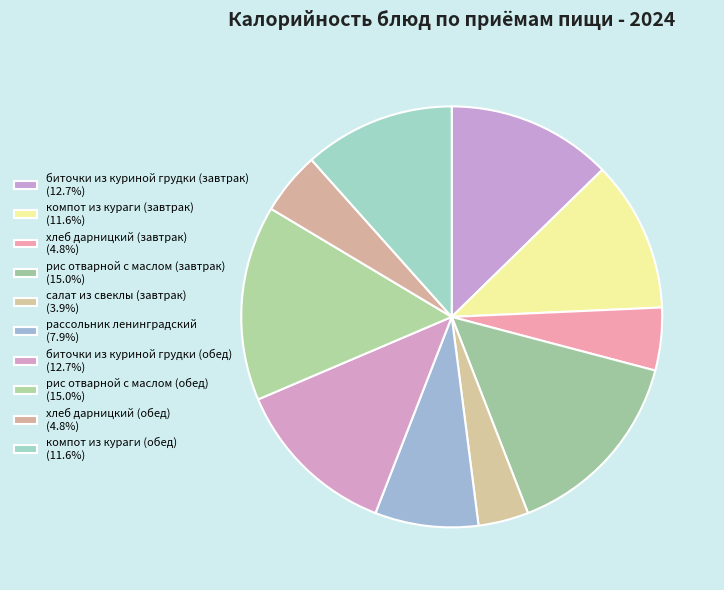

To the nearest percent, what is the average slice percentage?

10%